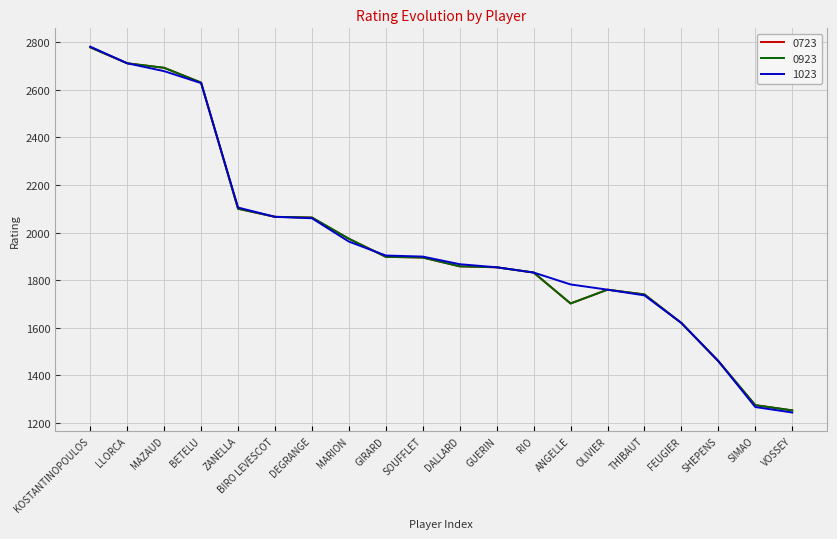

What is the highest value of the 0923 series?

2778.0